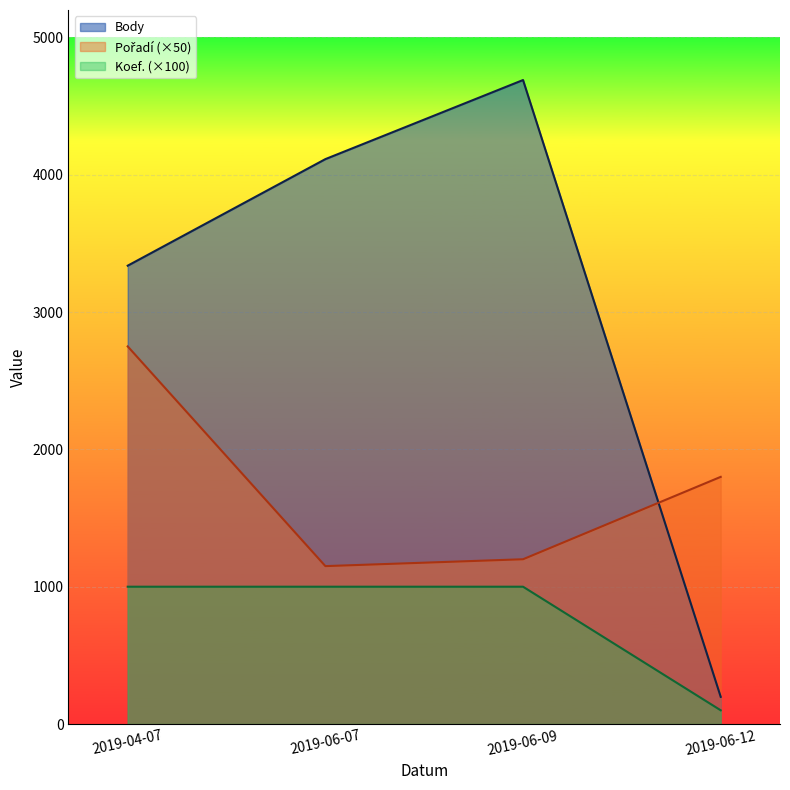

How many lines are shown in the chart?

3